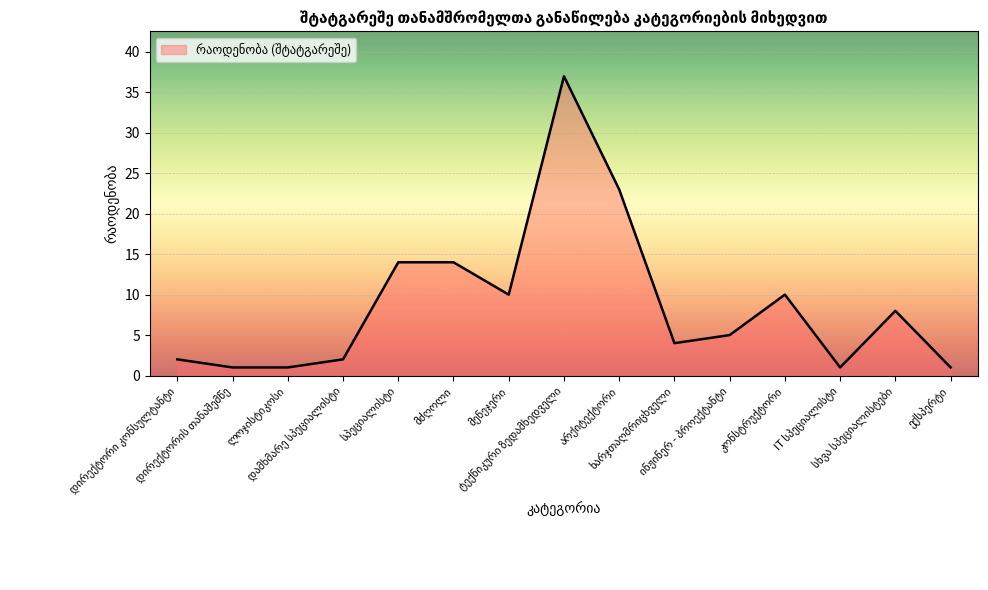

What is the difference between the maximum and minimum values?

36